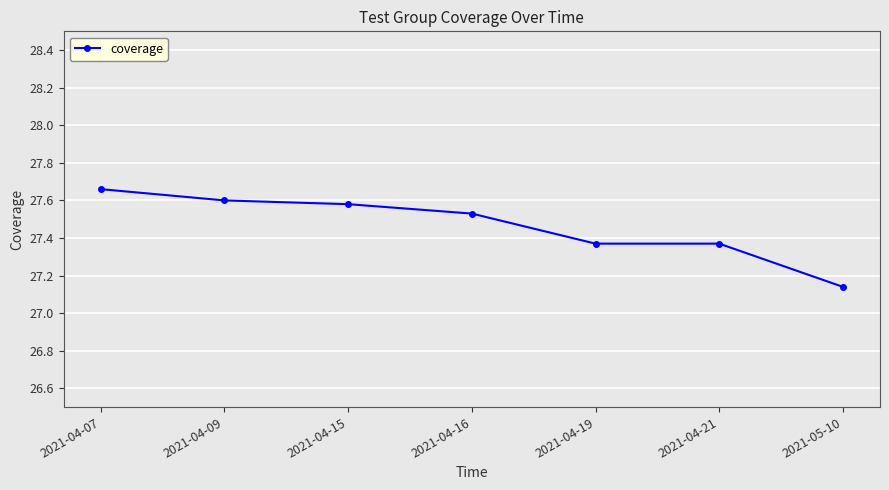

Which label corresponds to the largest value in the chart?

2021-04-07